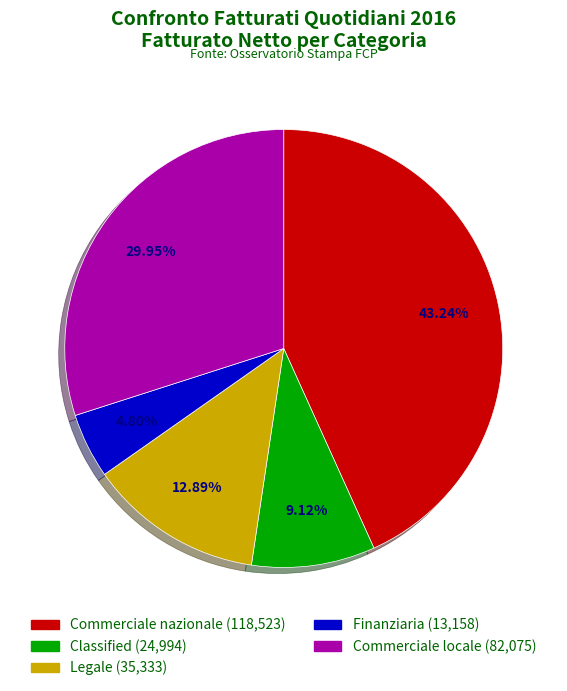

Is Commerciale locale the majority of the pie?

No